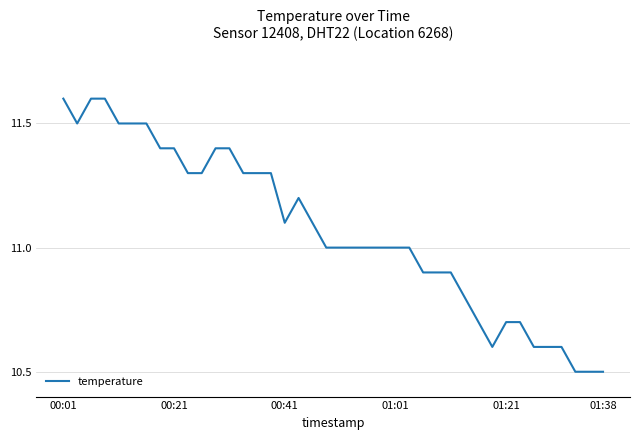

What is the difference between the maximum and minimum values?

1.1